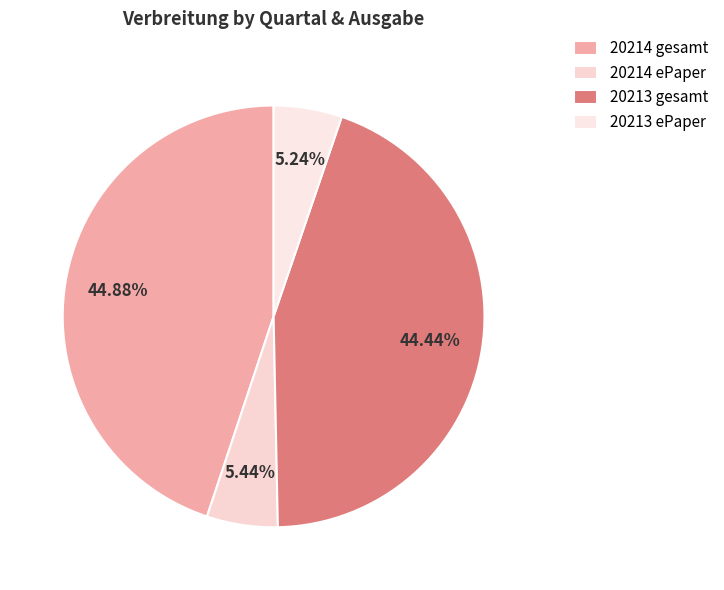

How many segments does this pie chart have?

4